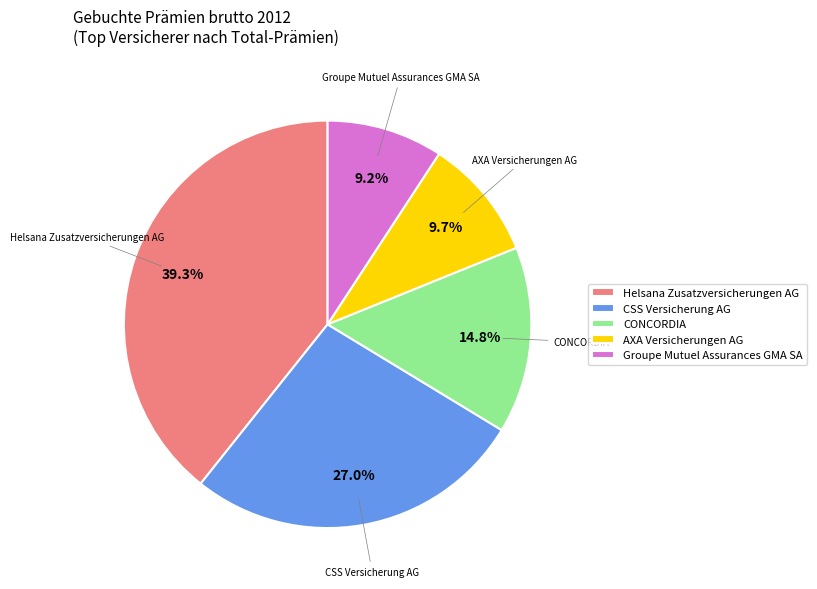

What is the total percentage of CSS Versicherung AG and Helsana Zusatzversicherungen AG?

66.3%